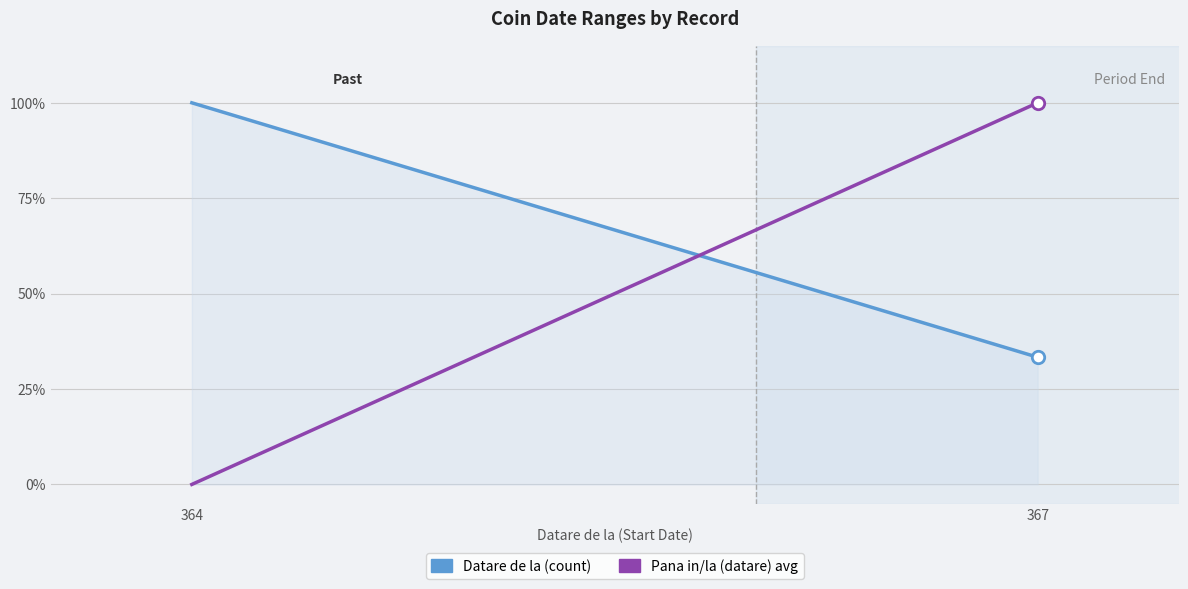

What are all the series names shown in the legend?

Datare de la (count), Pana in/la (datare) avg